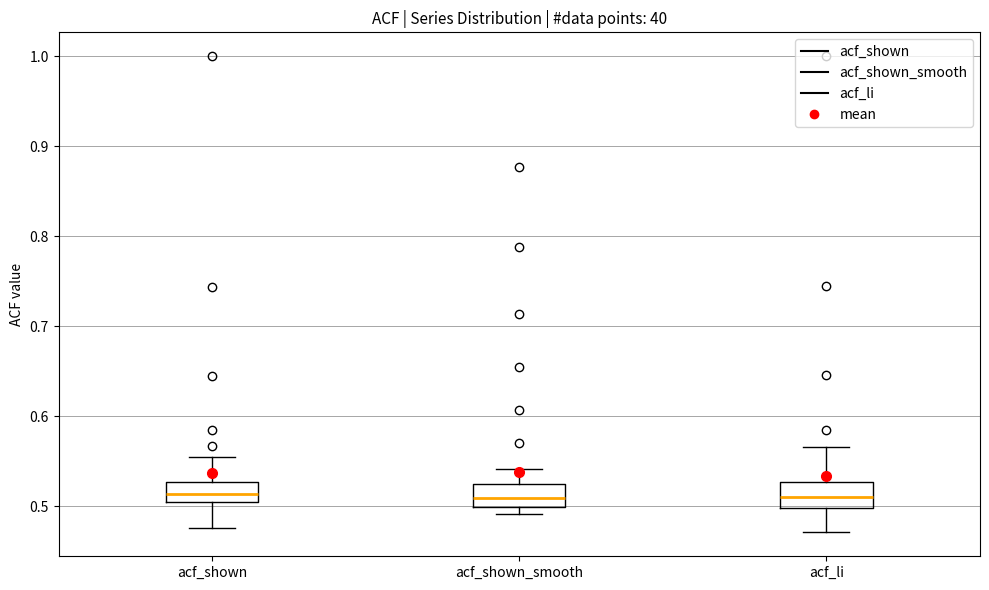

Where is the upper edge of the box for acf_li on the y-axis? The values are not printed on the chart, so give them approximately, as read against the axis.

0.53